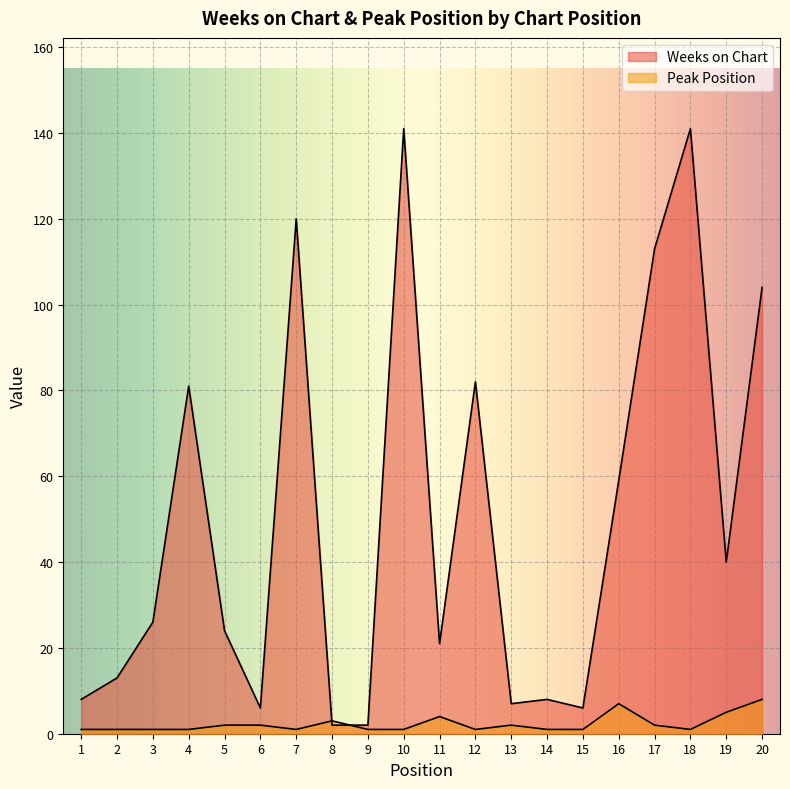

Which category has the highest value in the Peak Position series?

20